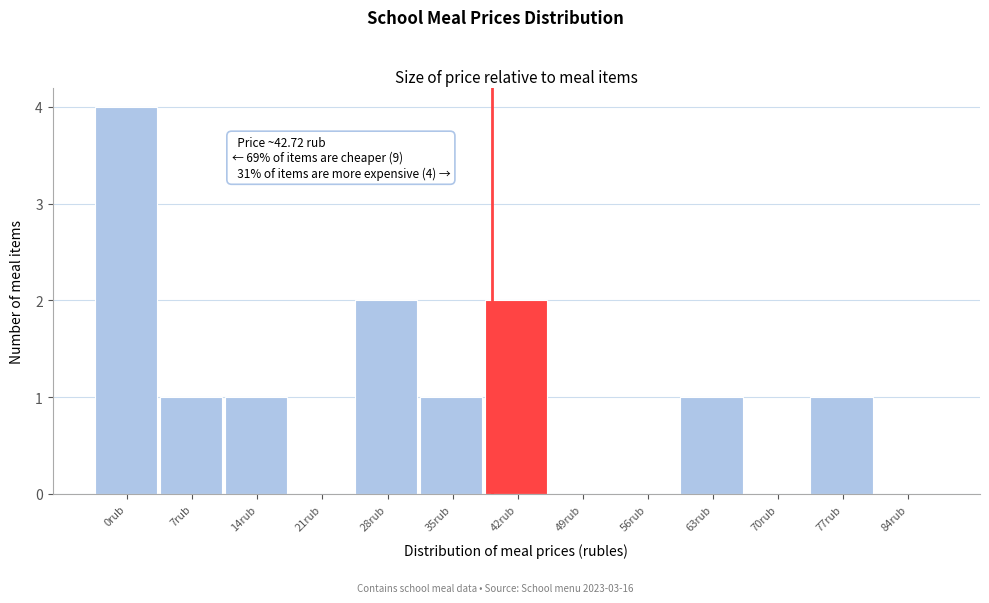

Reading left to right, transcribe all the data shown in this chart.

0rub=4	7rub=1	14rub=1	21rub=0	28rub=2	35rub=1	42rub=2	49rub=0	56rub=0	63rub=1	70rub=0	77rub=1	84rub=0